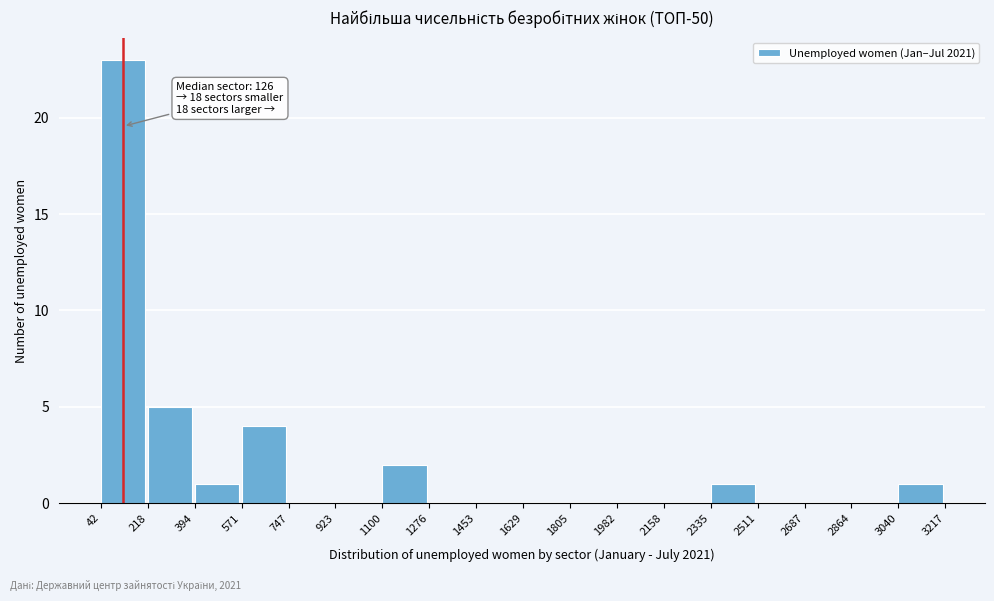

Over which range of the x-axis is the bar tallest?

42 to 218